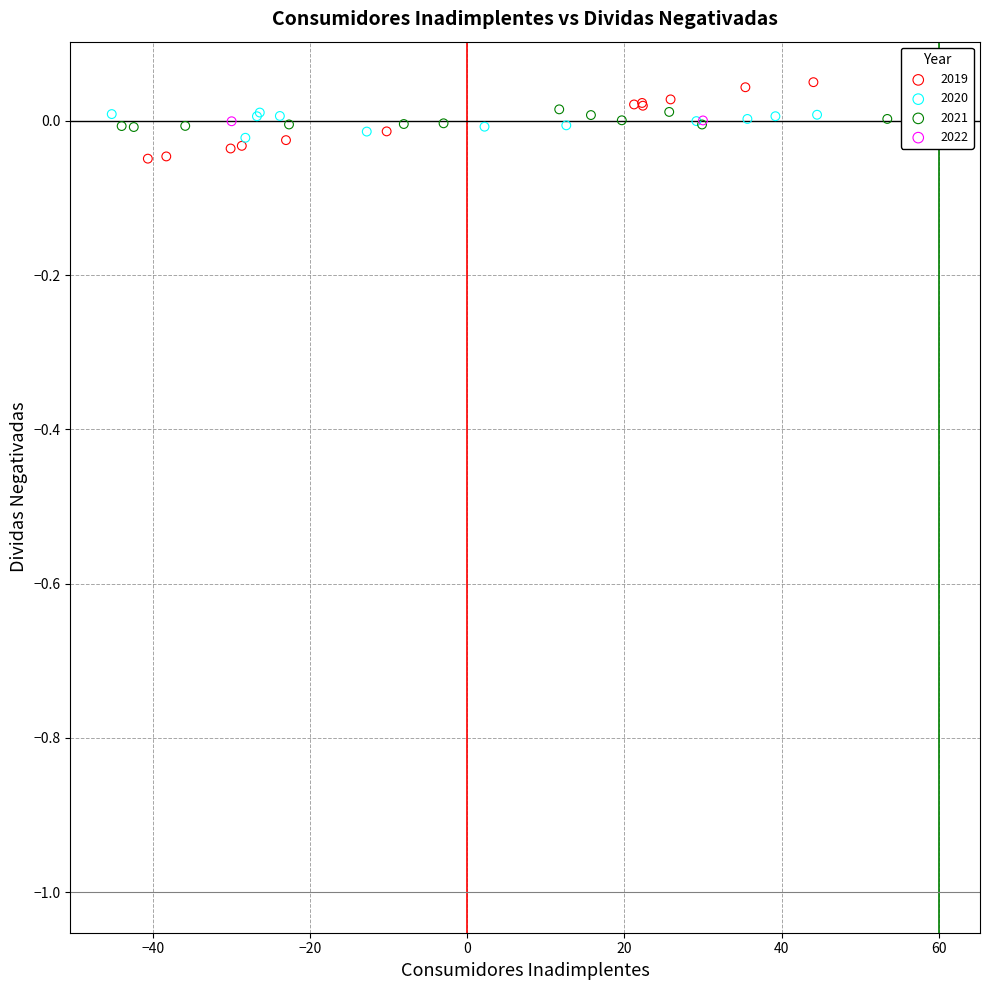

Which series reaches the maximum Y coordinate?

2019